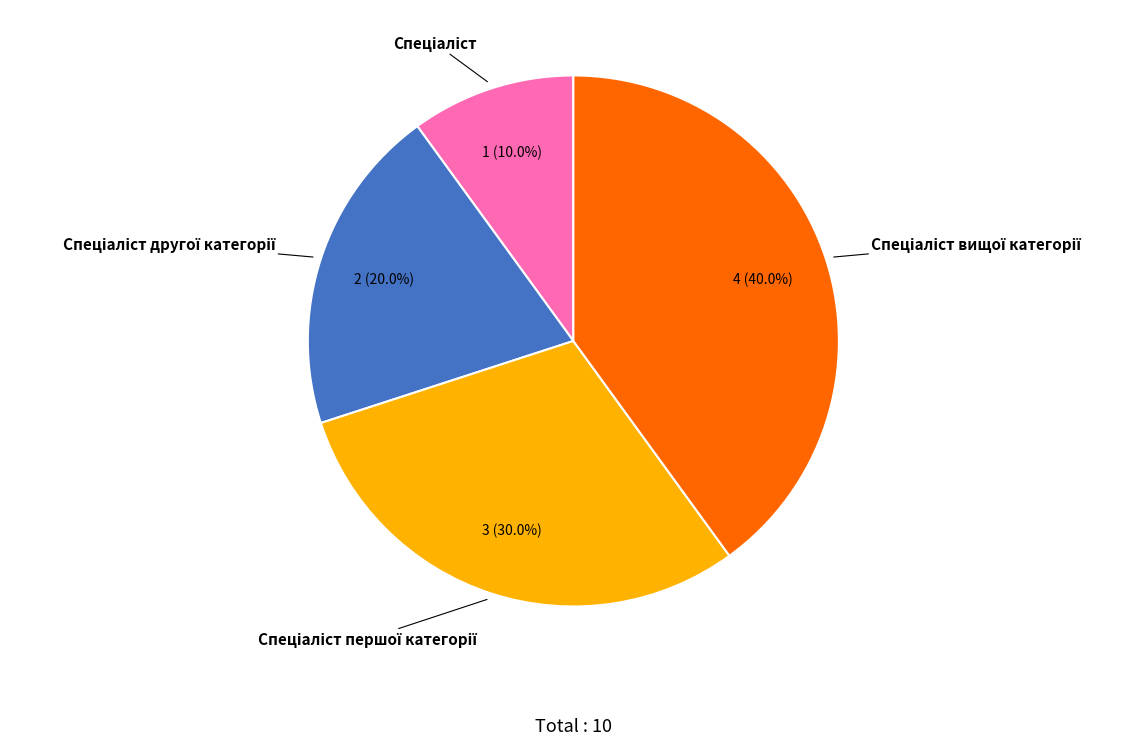

Does any single category account for the majority?

No